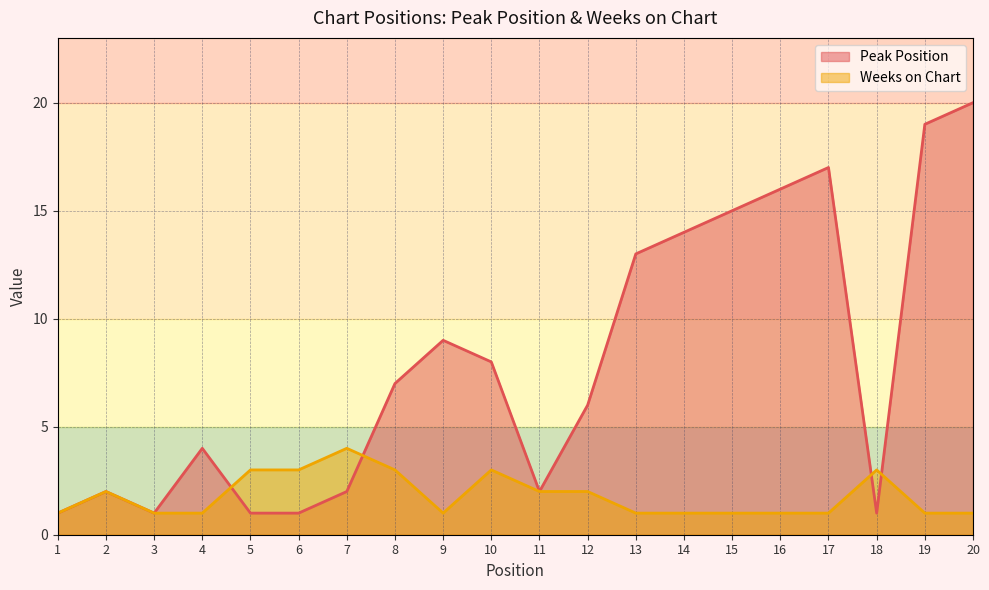

Where is the first local minimum for Weeks on Chart?

9